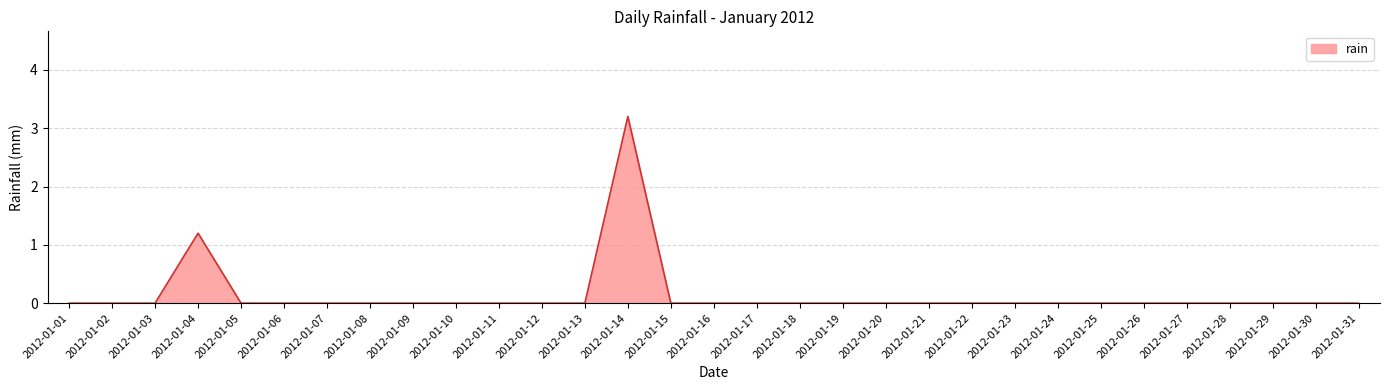

What is the difference between the maximum and minimum values?

3.2